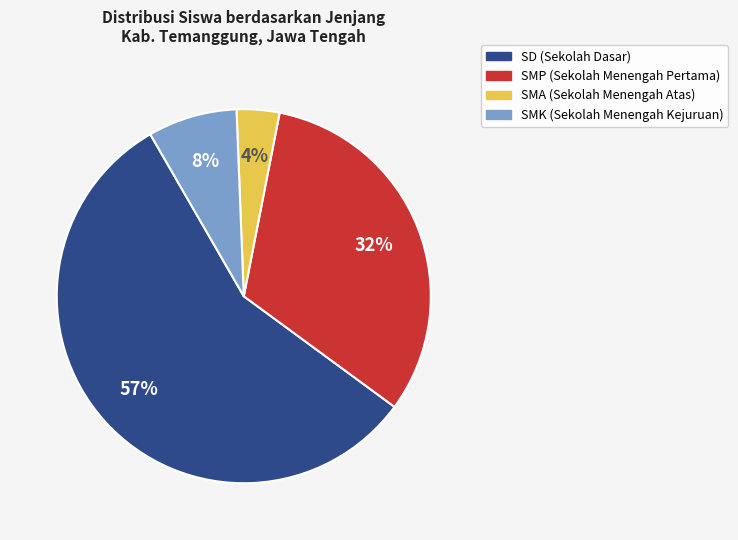

Does any single category account for the majority?

Yes